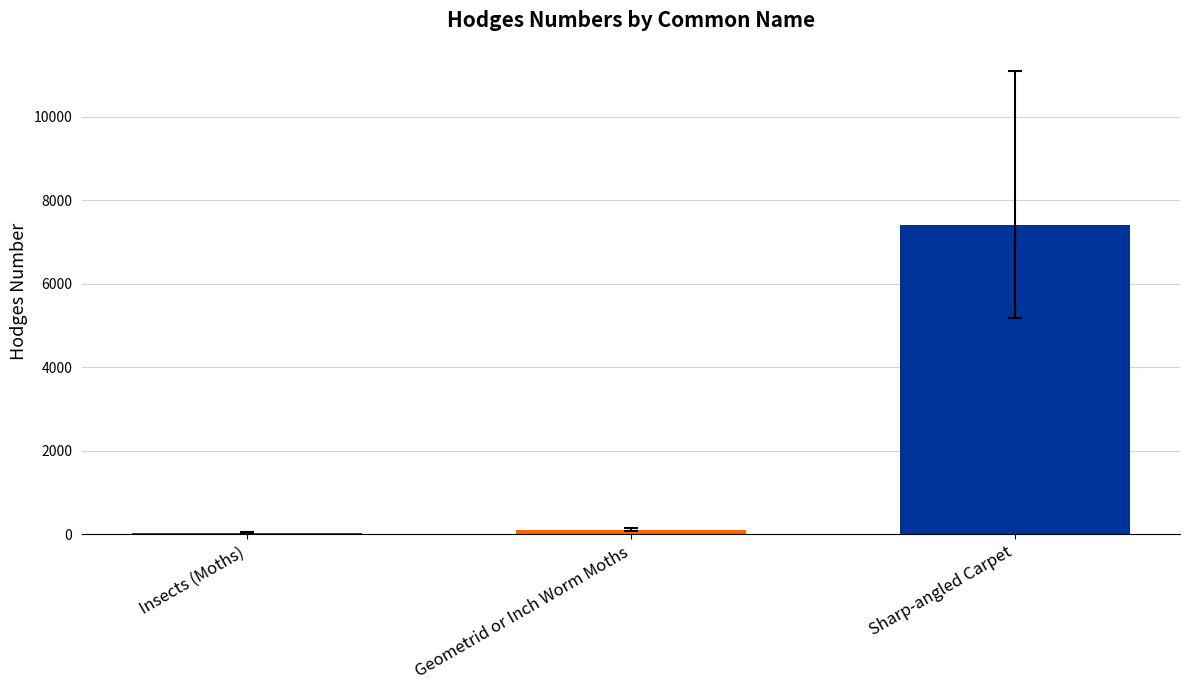

Between Sharp-angled Carpet and Insects (Moths), which is larger?

Sharp-angled Carpet